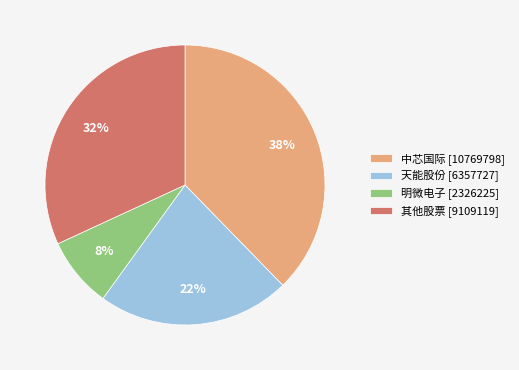

How many slices are in this pie chart?

4